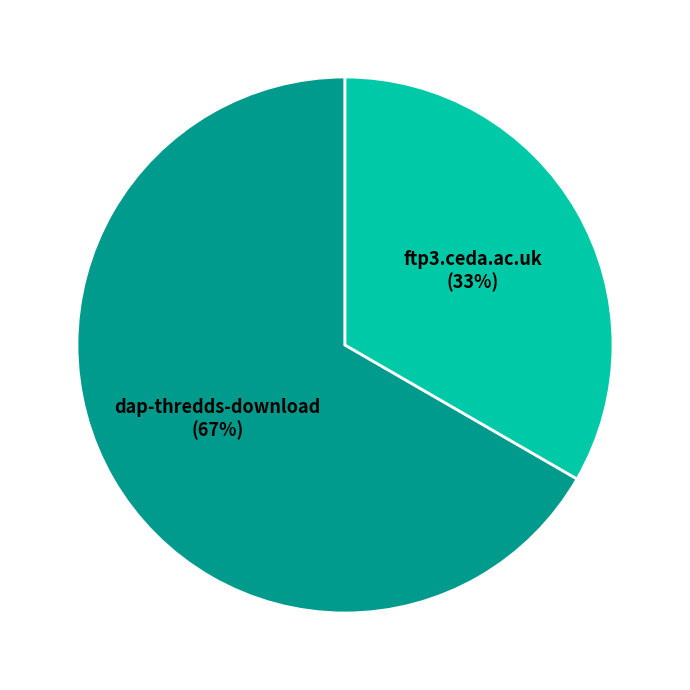

Which has a higher value, dap-thredds-download or ftp3.ceda.ac.uk?

dap-thredds-download